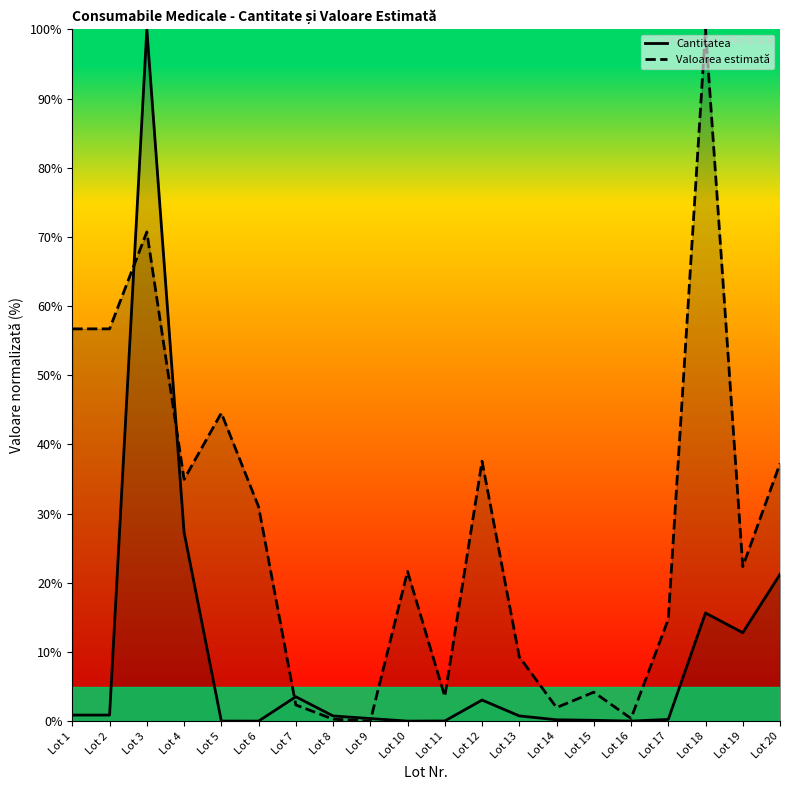

The value of Cantitatea at Lot 4 is 27.3. True or false?

True